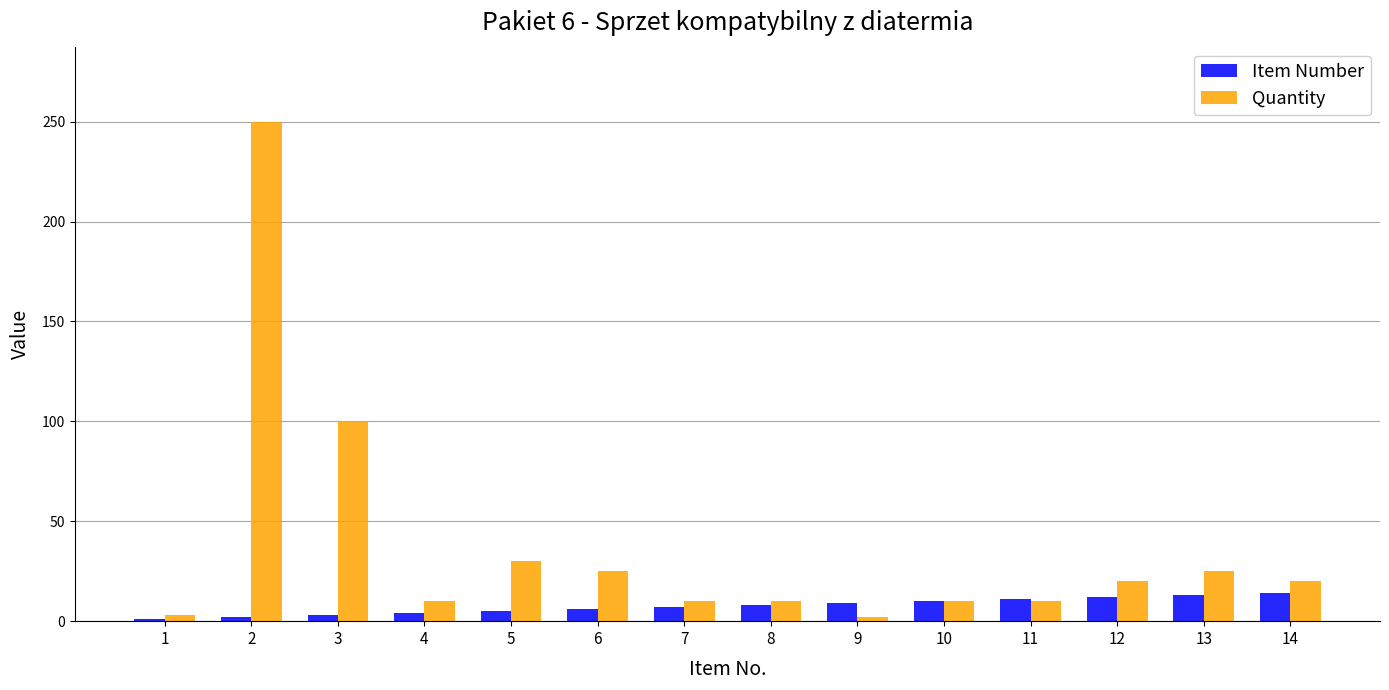

What is the difference between the maximum and second lowest values in the Quantity series?

247